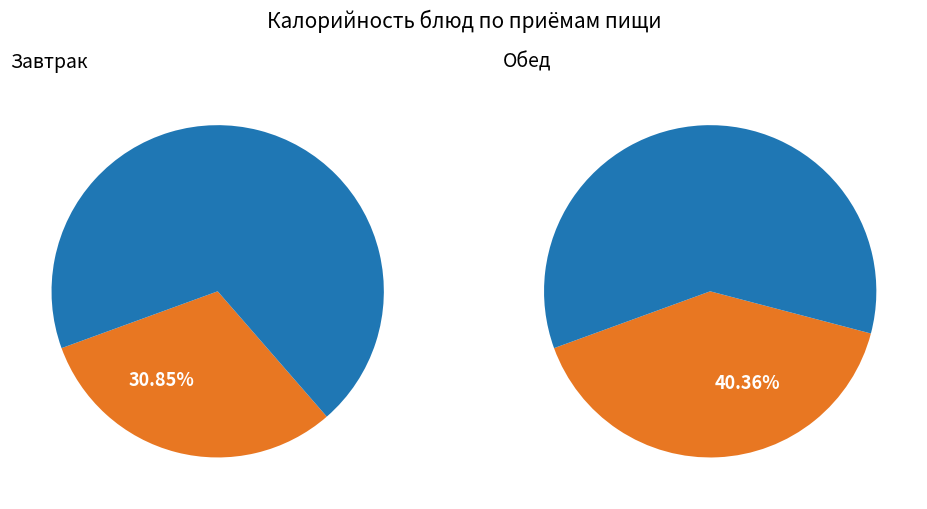

To the nearest percent, what is the difference between the Яблоко and Кофейный напиток с молоком slice percentages?

4%